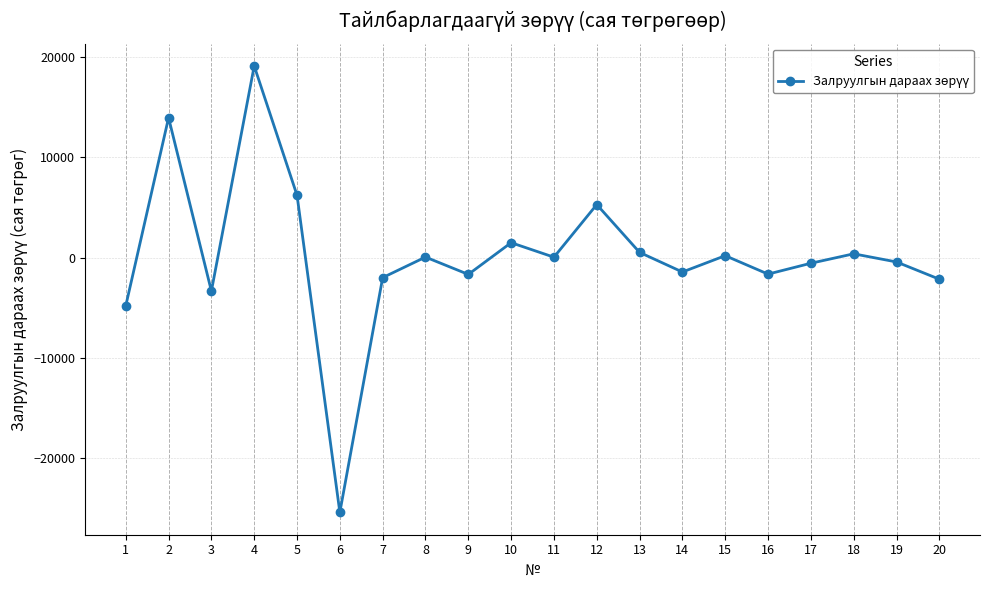

How many lines are shown in the chart?

1